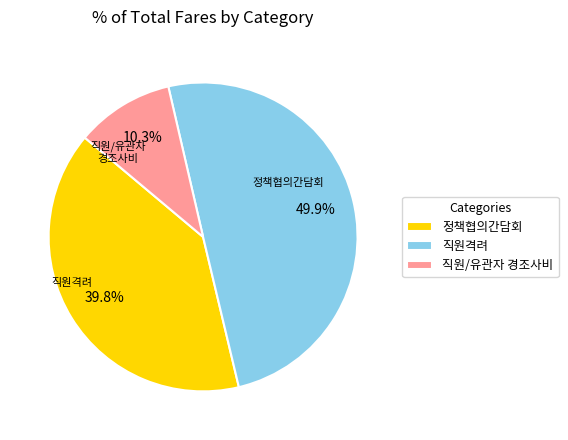

To the nearest percent, what is the combined percentage of 정책협의간담회 and 직원/유관자 경조사비?

50%